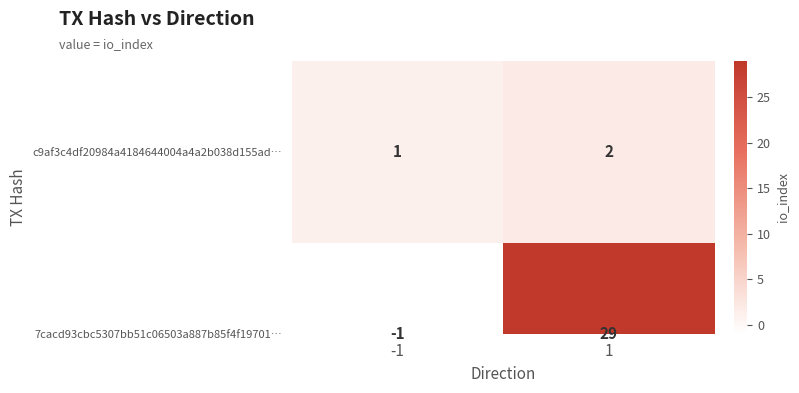

What is the difference between the values at 1 and -1?

1